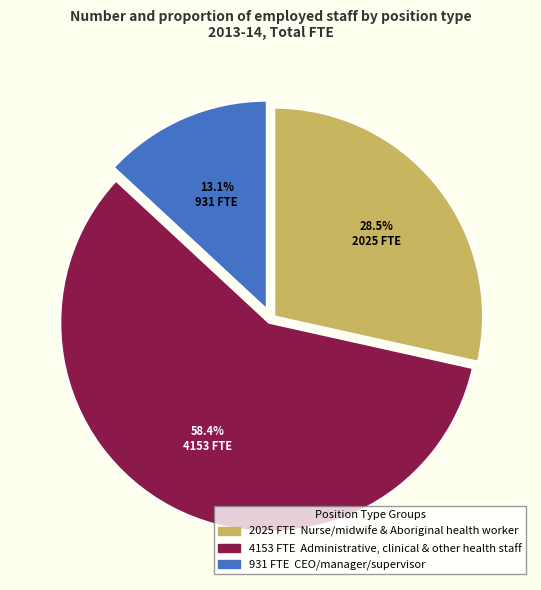

Is there any slice that represents more than half of the pie?

Yes